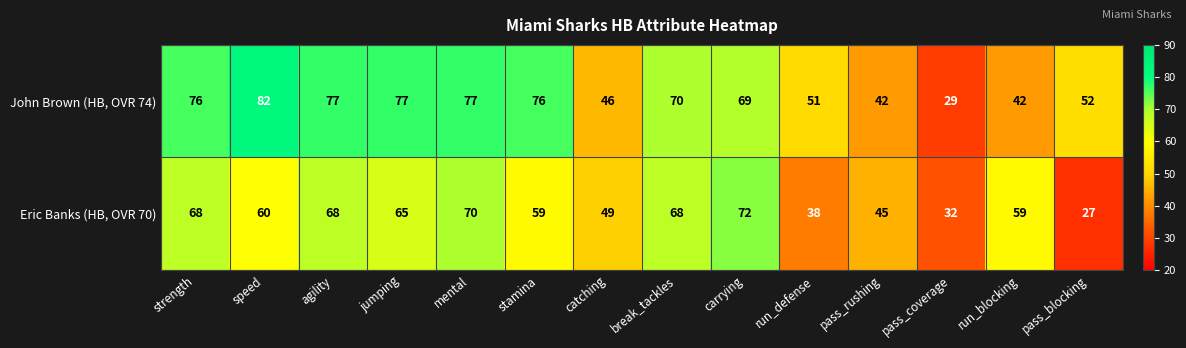

How many categories are shown in the chart?

14